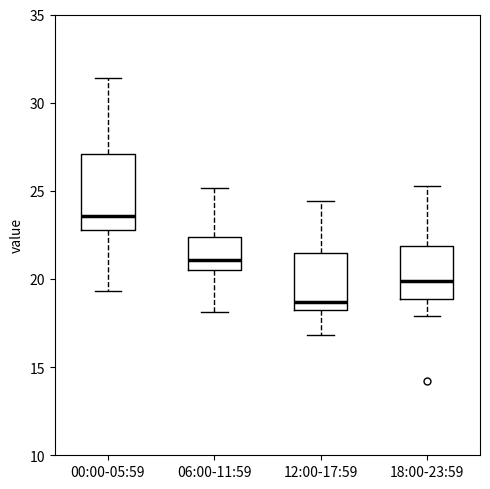

Which box has the lowest median line?

12:00-17:59